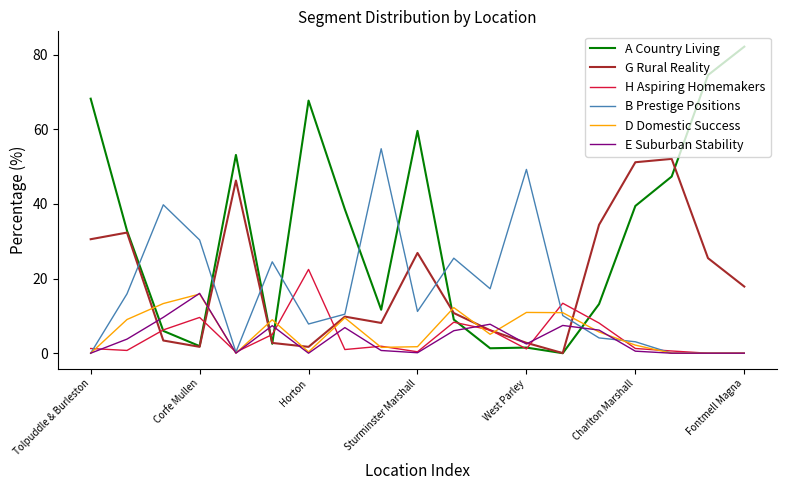

What is the maximum value for E Suburban Stability?

16.0